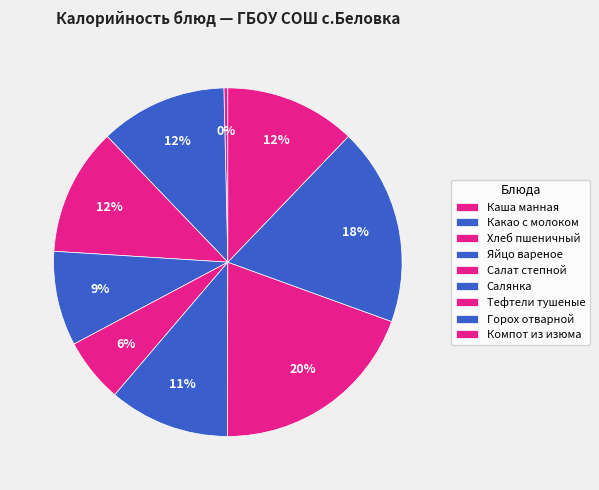

What is the total percentage of Салат степной and Каша манная?

6.3%